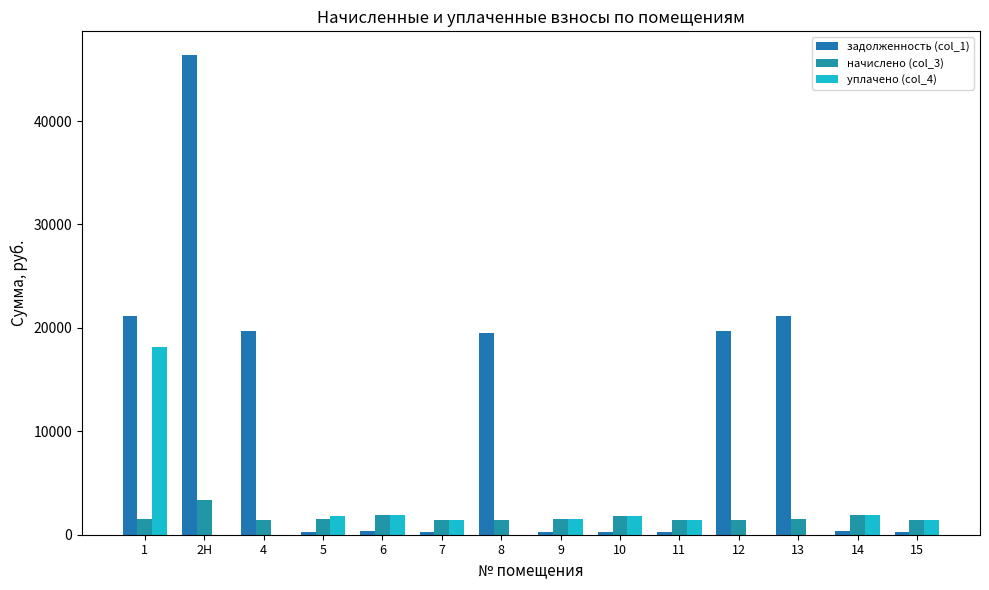

Is the value of задолженность (col_1) at 12 greater than the value of начислено (col_3) at 9?

Yes